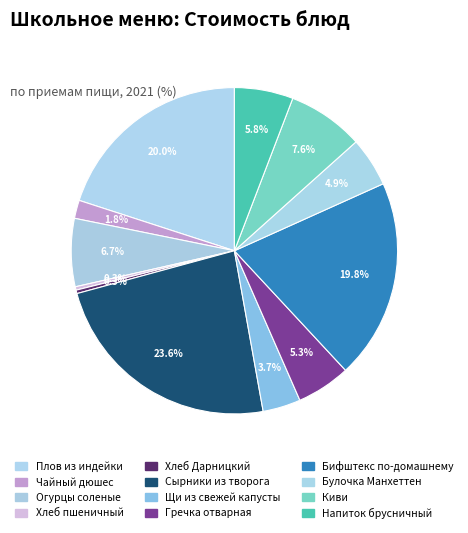

To the nearest percent, what is the average slice percentage?

8%